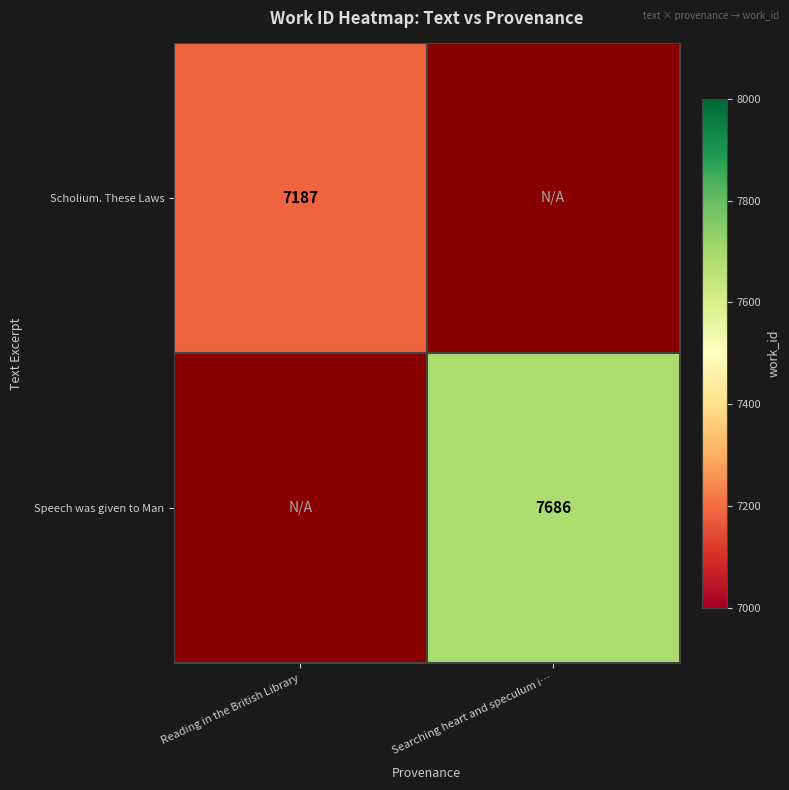

Is it true that Scholium. These Laws equals 12779 at Reading in the British Library?

False